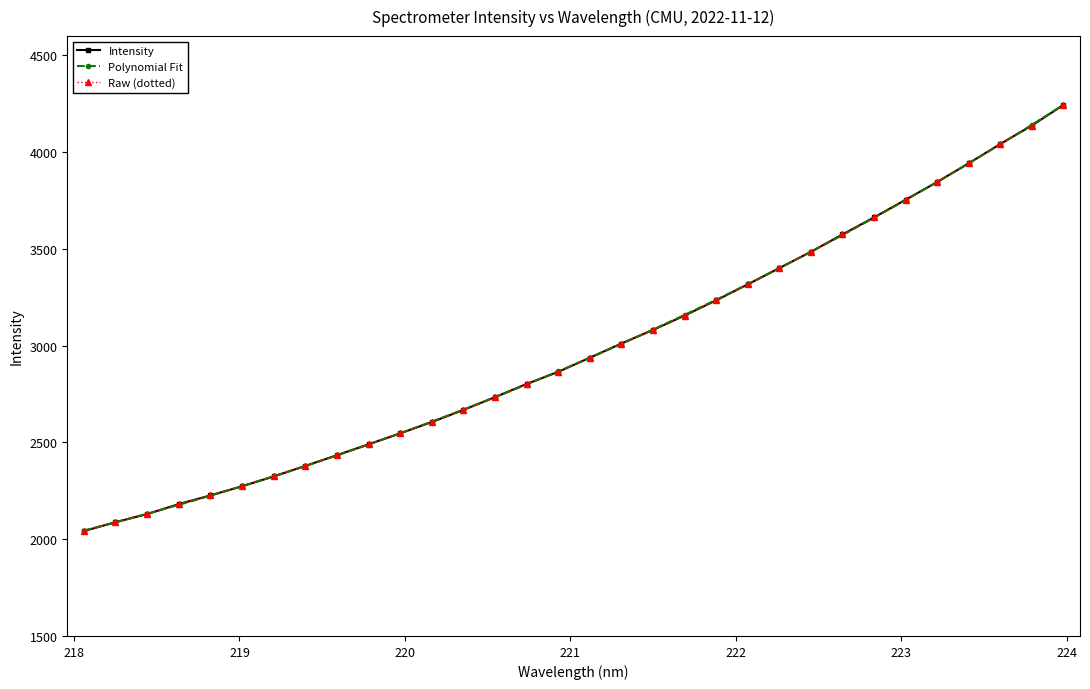

Does the chart have visible grid lines?

No